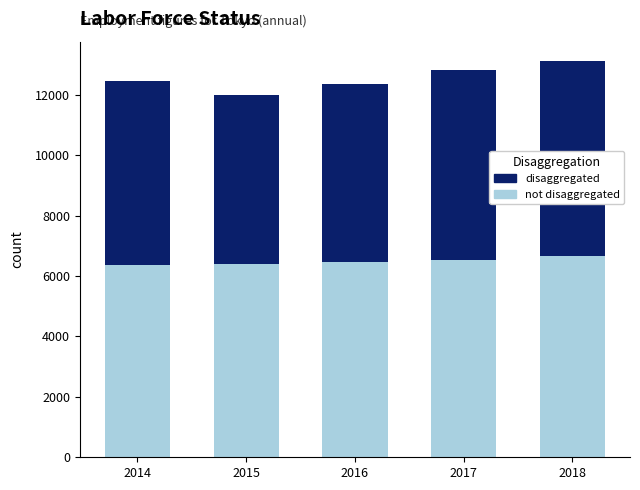

Does the chart contain any negative values?

No